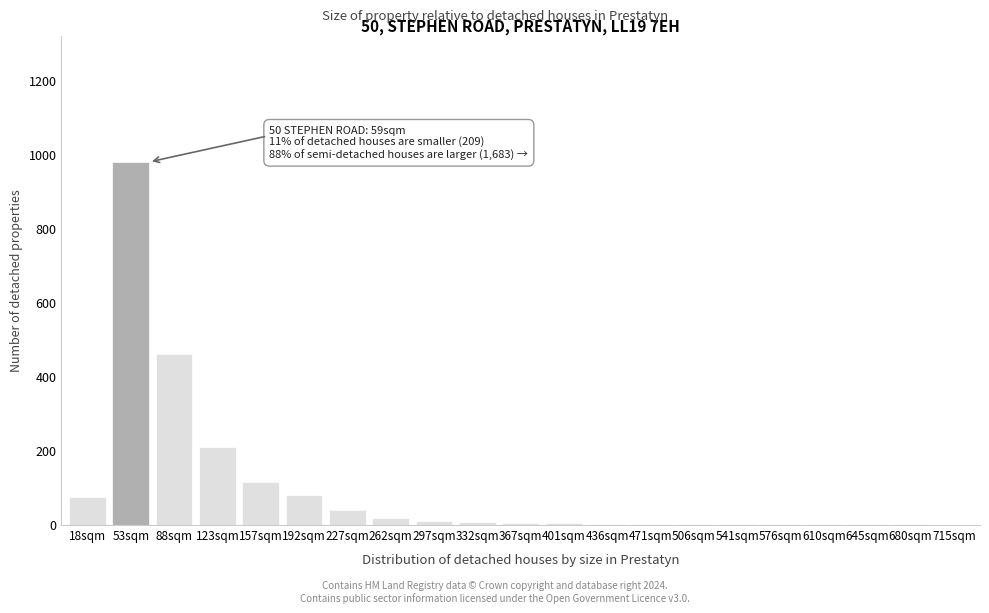

What is the sum of all values?

2011